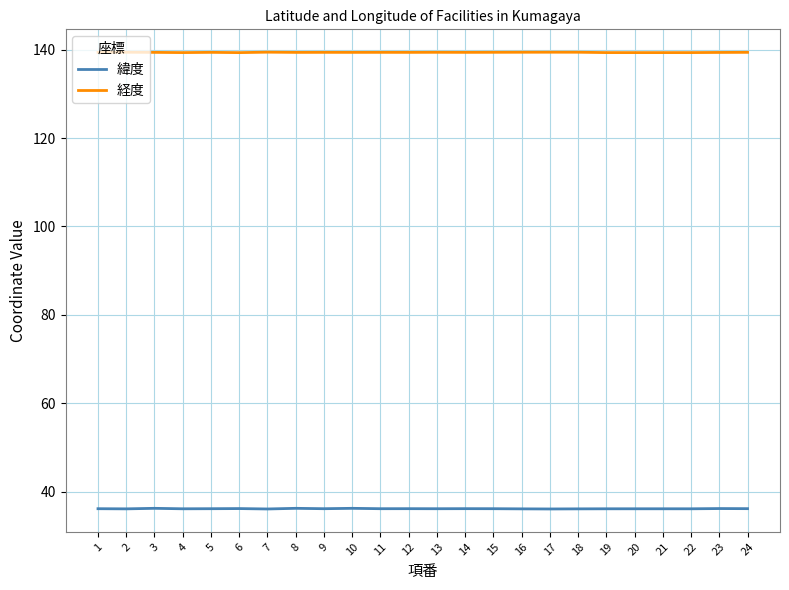

How many categories are shown in the chart?

24